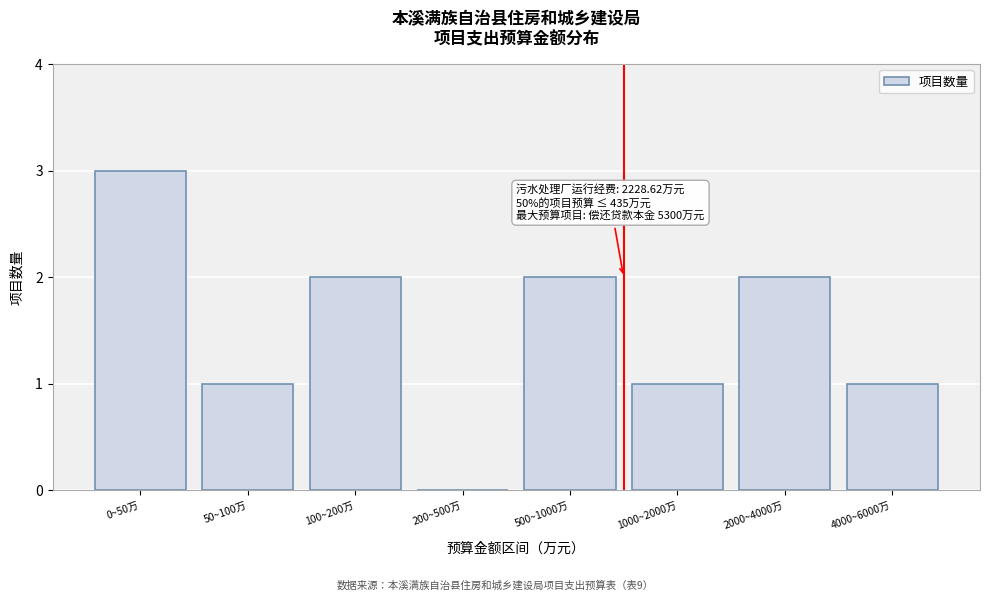

Reading left to right, list all the values displayed in this chart.

0~50万=3	50~100万=1	100~200万=2	200~500万=0	500~1000万=2	1000~2000万=1	2000~4000万=2	4000~6000万=1